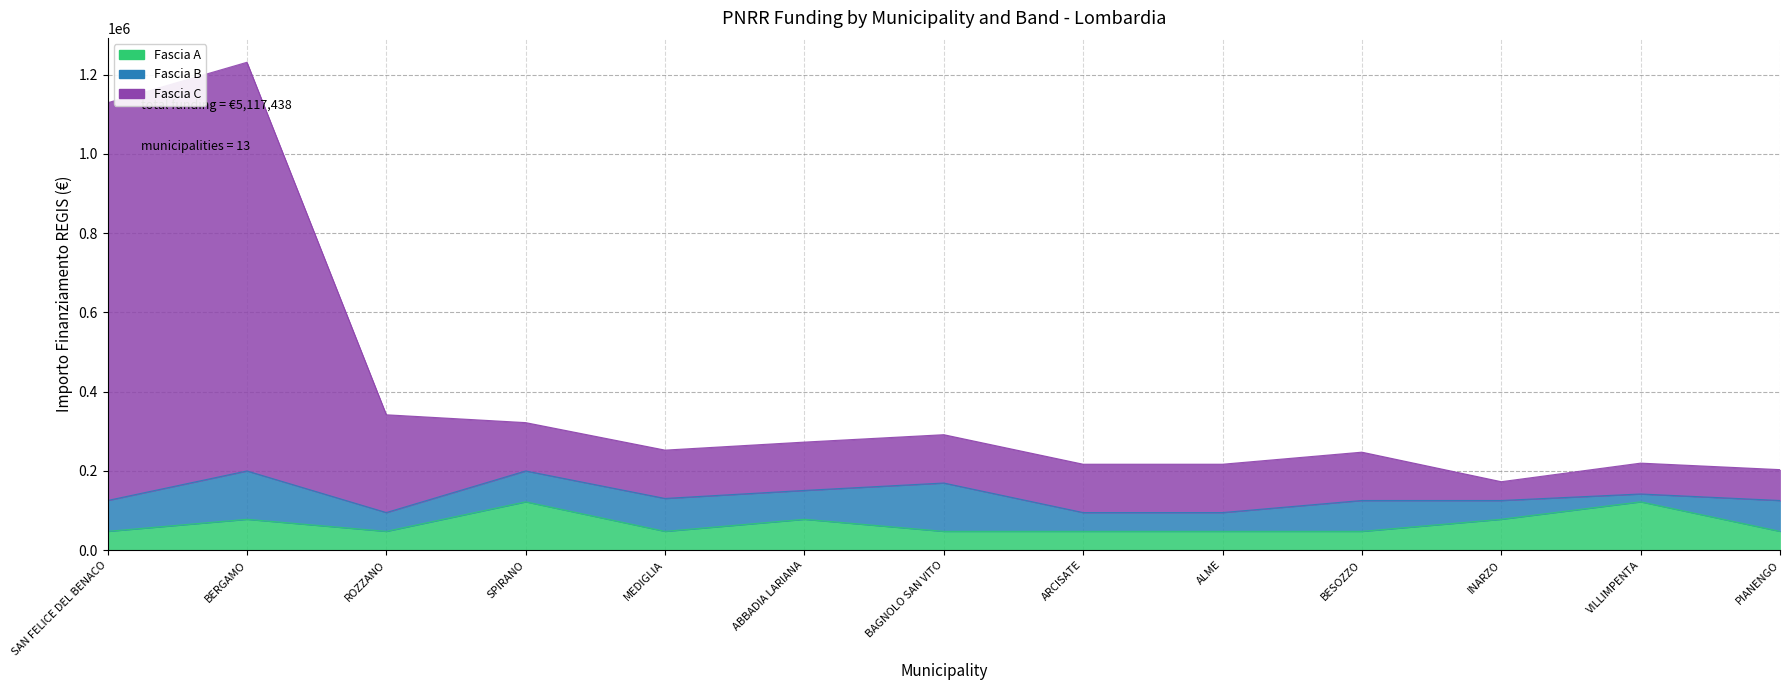

True or false: Fascia C has a value of 113649 at VILLIMPENTA.

False